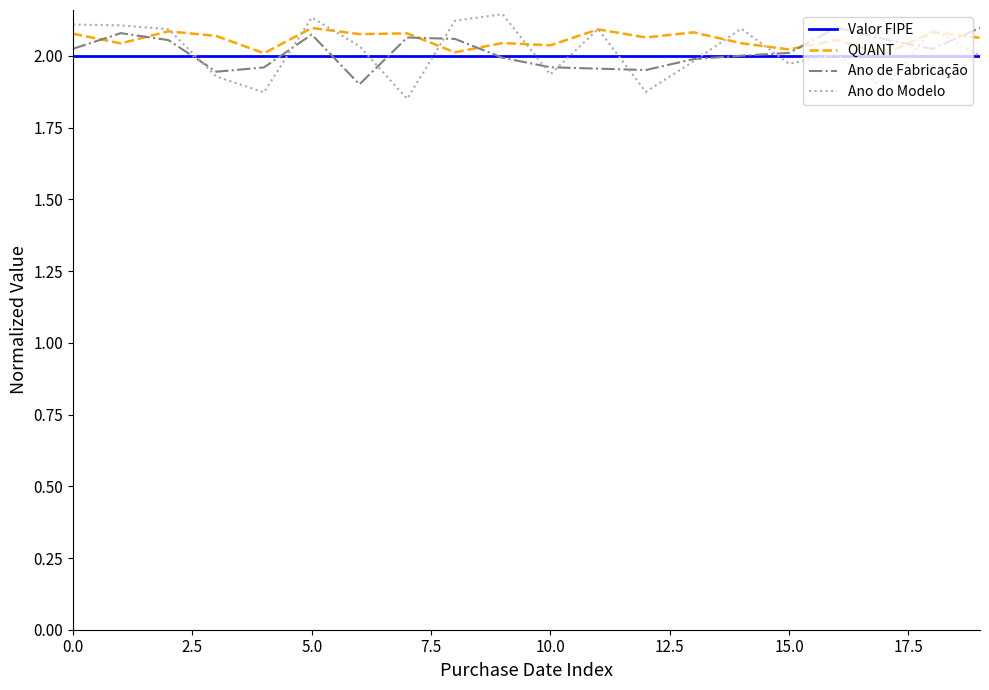

Which series has the widest spread of values?

Ano do Modelo